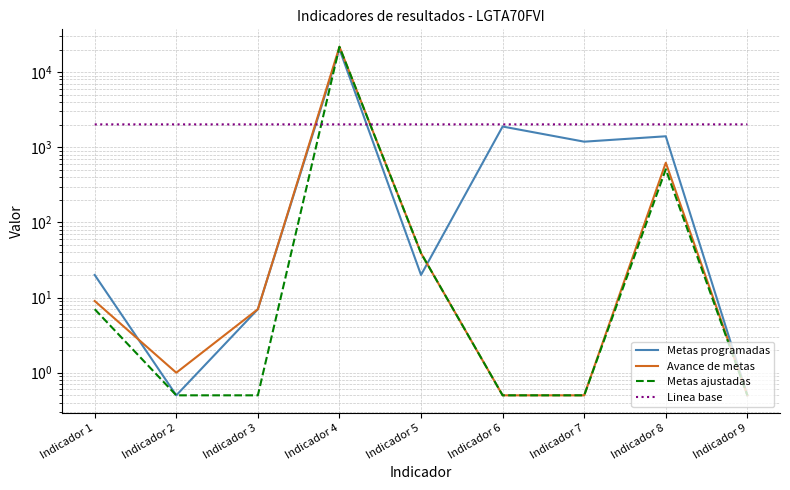

True or false: Metas ajustadas and Metas programadas cross at least once.

True